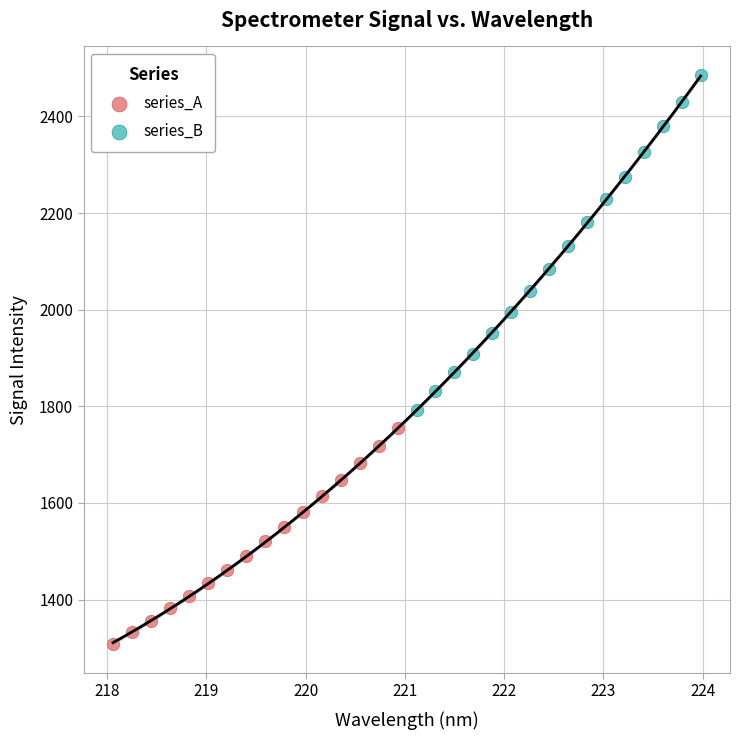

Which series has the widest spread of Y values?

series_B